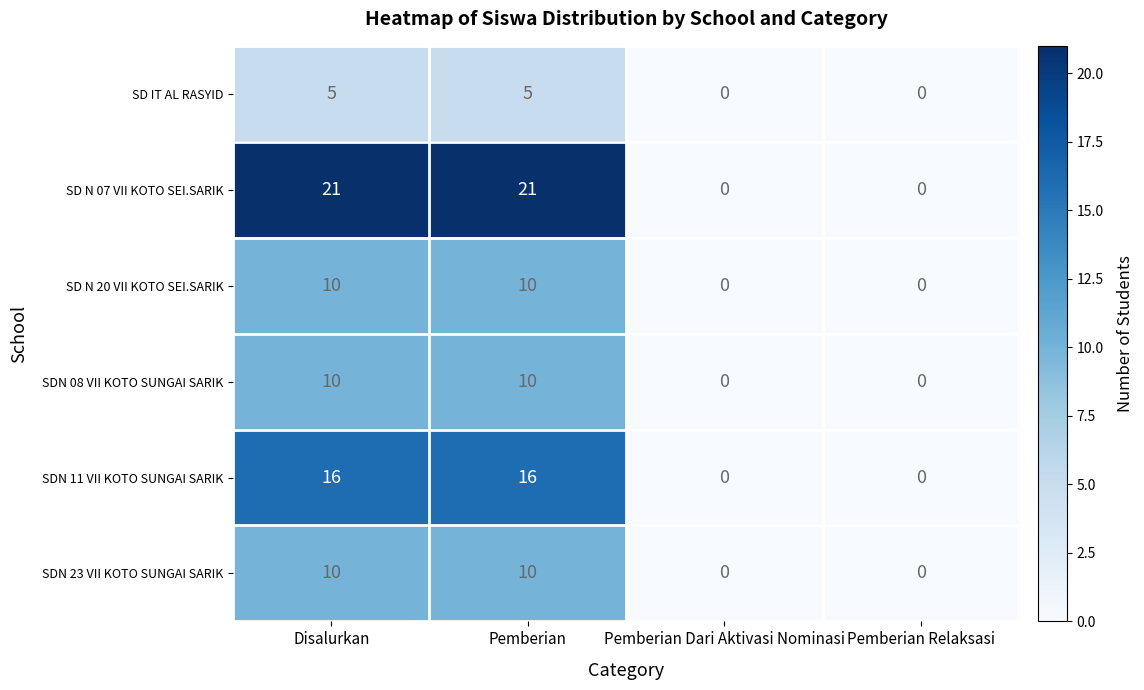

How many SDN 11 VII KOTO SUNGAI SARIK values are between 0 and 16?

4